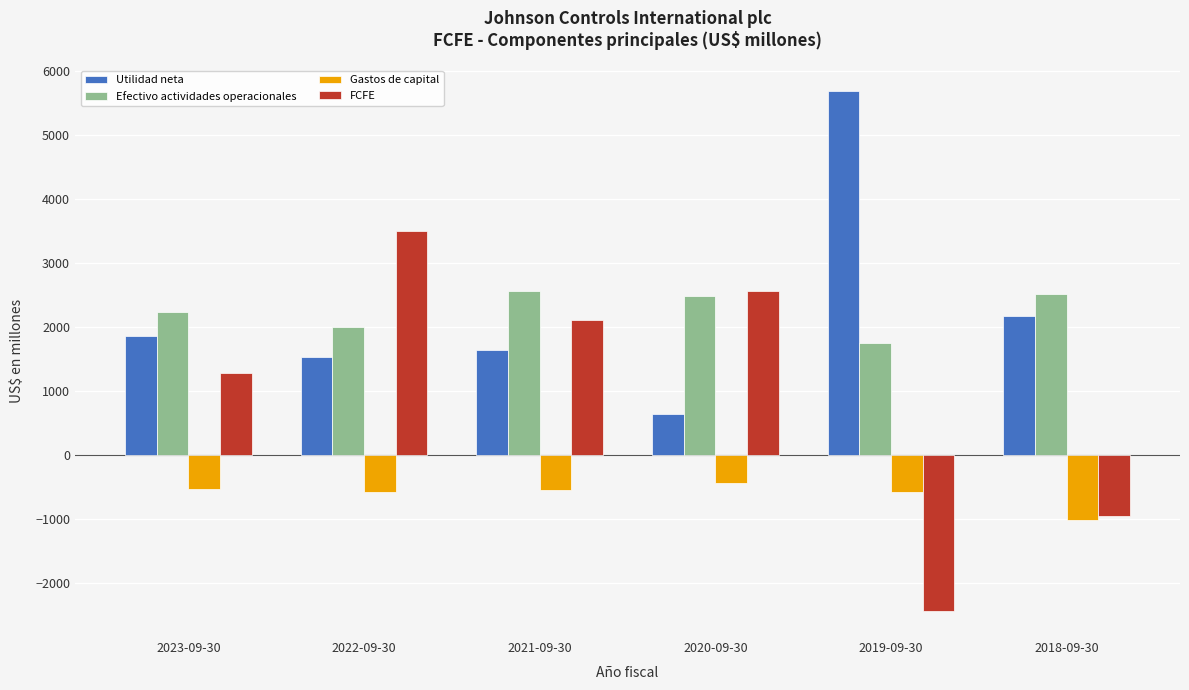

What is the difference between the Utilidad neta values at 2019-09-30 and 2021-09-30?

4037